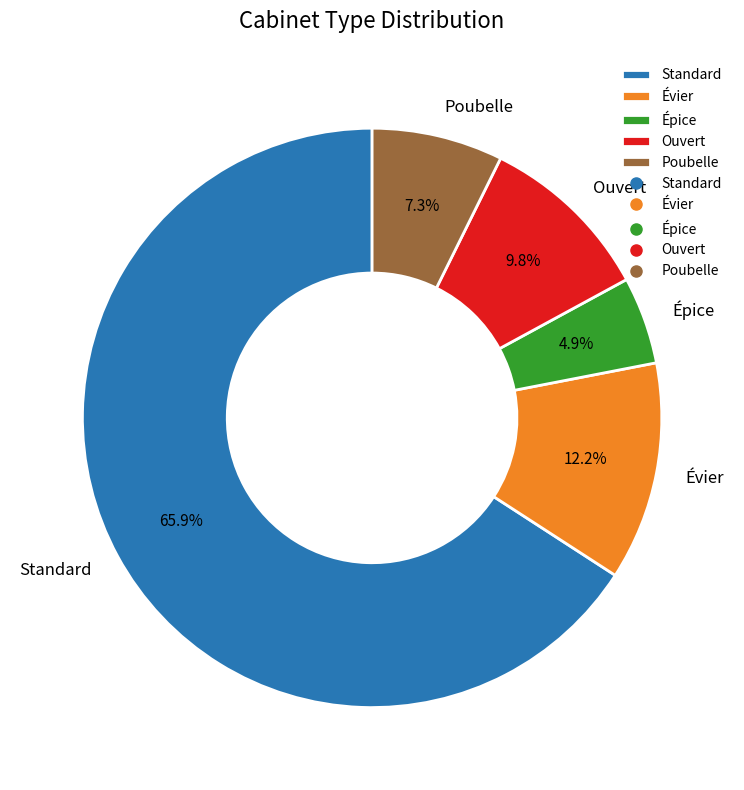

To the nearest percent, what portion does Épice represent?

5%